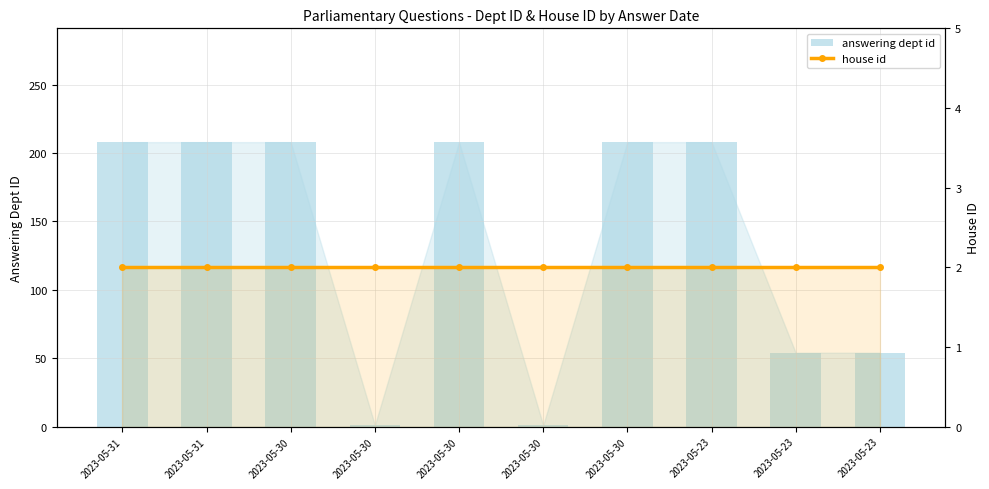

What is the difference between the highest and lowest values at 2023-05-23?

206